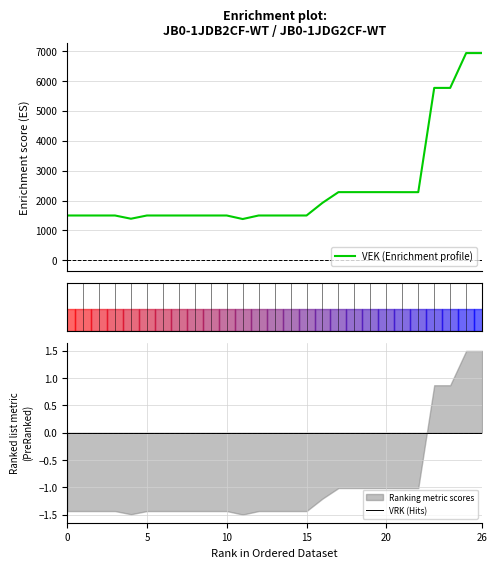

What is the spread (max minus min) of values at 24?

5766